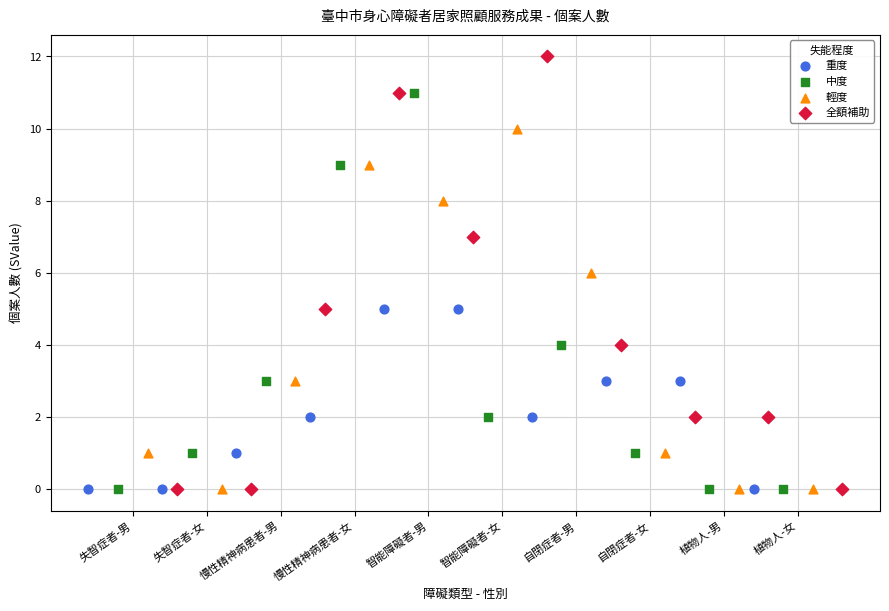

Which series has the widest spread of Y values?

全額補助